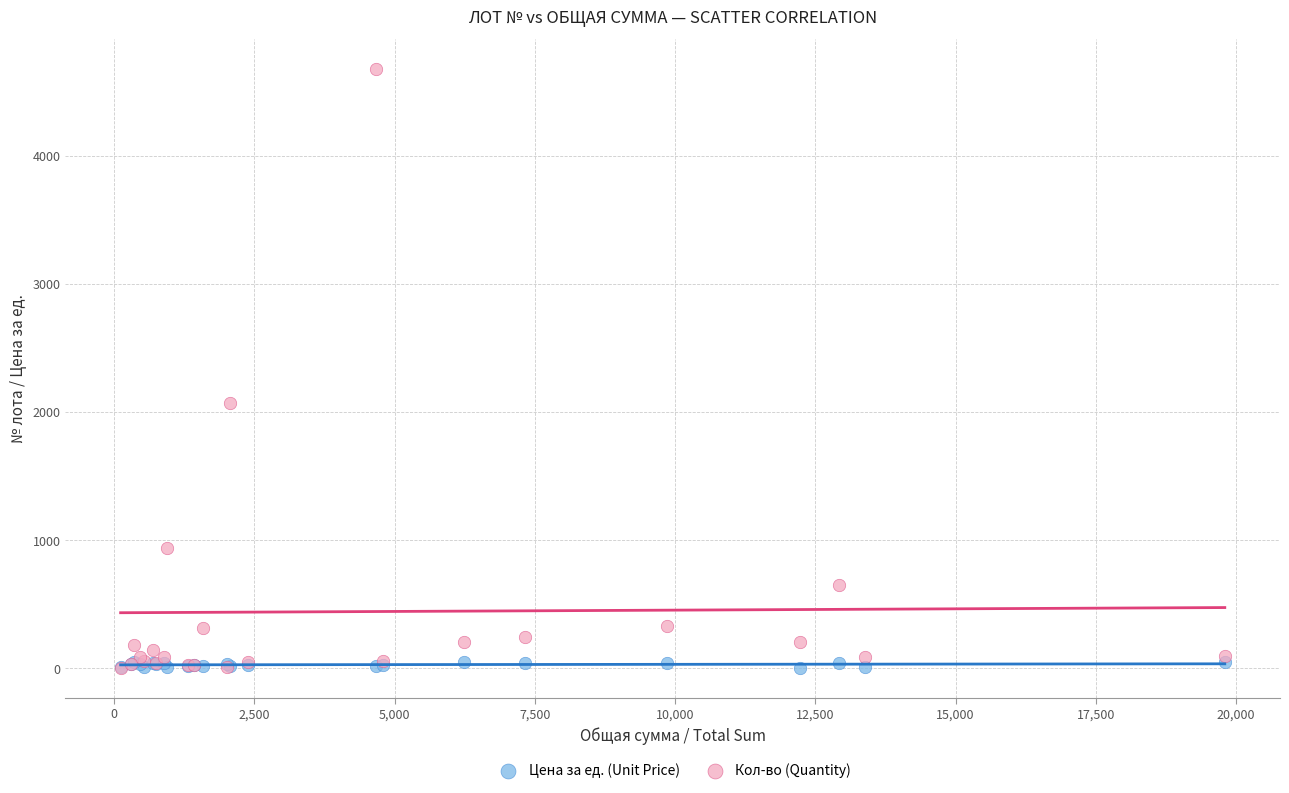

Which series has the widest spread of Y values?

Кол-во (Quantity)